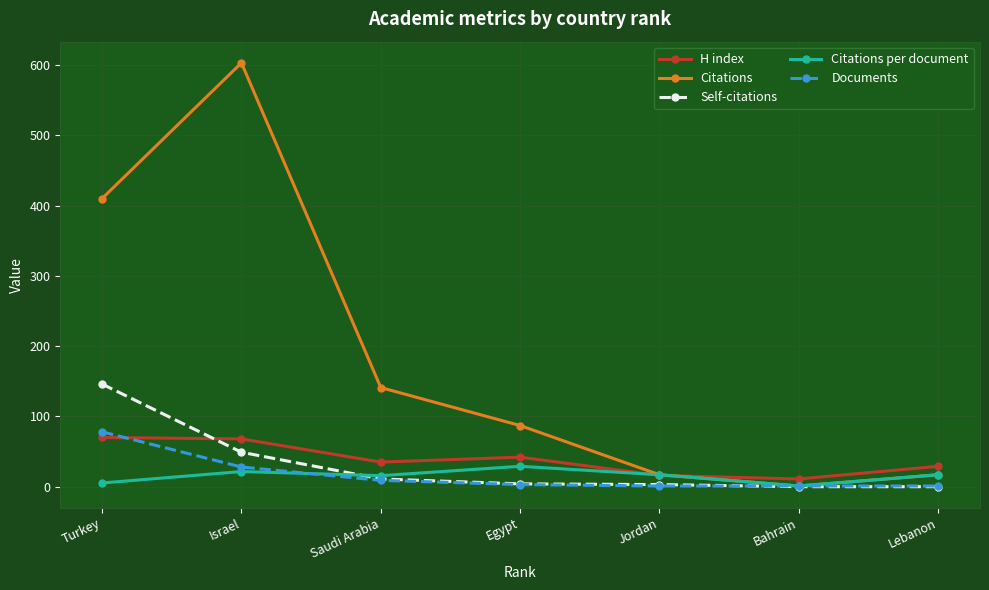

Which series has the largest range (max minus min)?

Citations